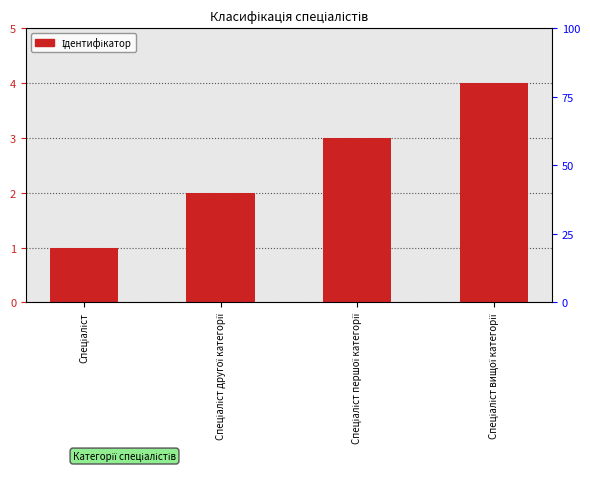

Between Спеціаліст вищої категорії and Спеціаліст першої категорії, which is larger?

Спеціаліст вищої категорії